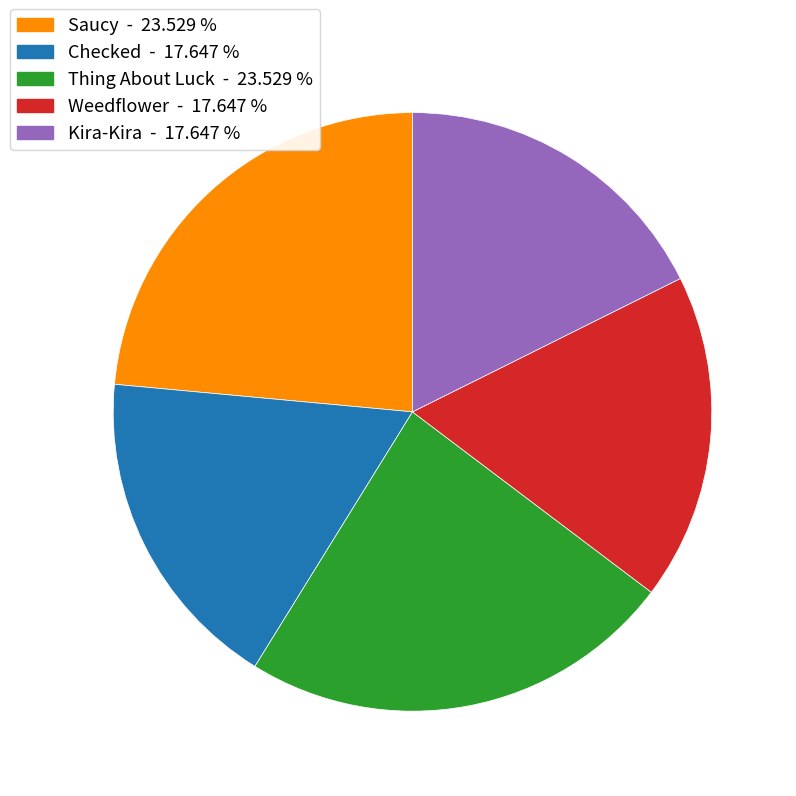

Is the sum of Weedflower and Checked greater than half?

No